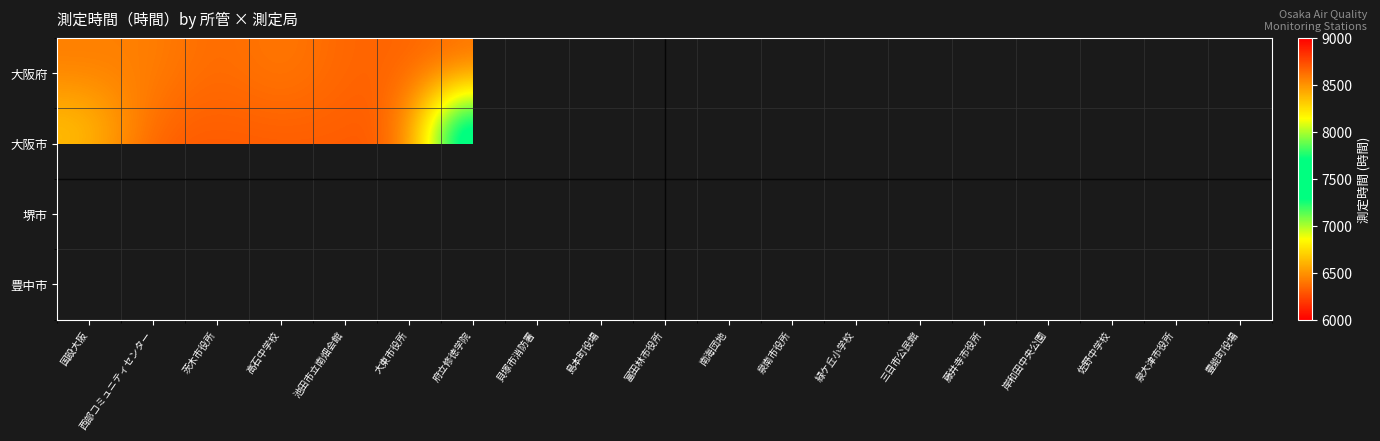

At which category is the sum across all series the highest?

国設大阪